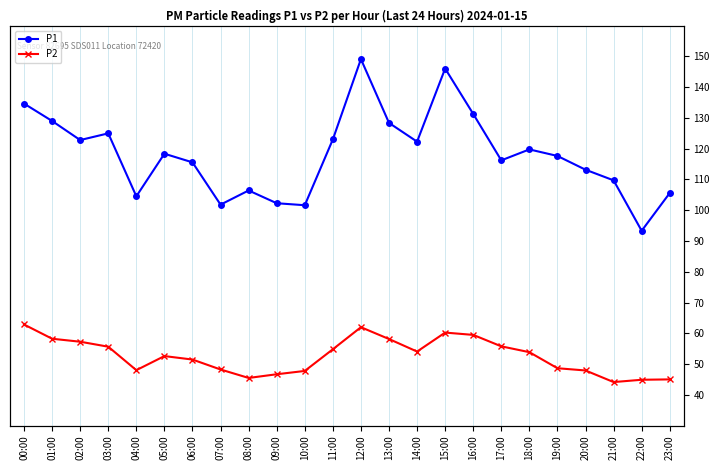

What is the difference between the highest and lowest values at 09:00?

55.6